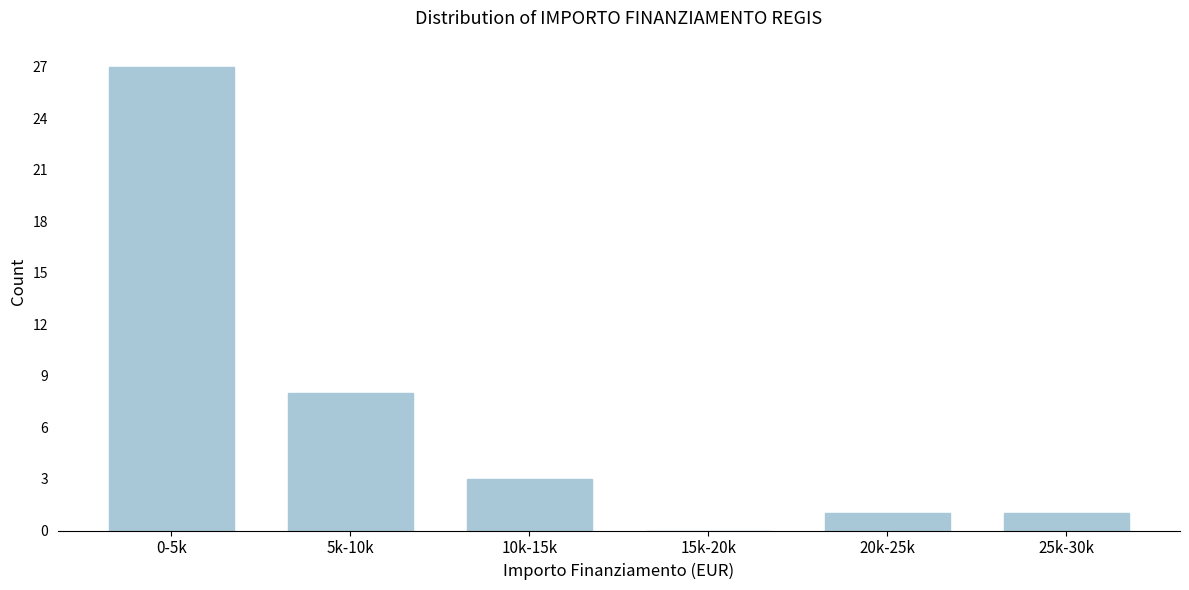

Reading right to left, list all the values displayed in this chart.

25k-30k=1	20k-25k=1	15k-20k=0	10k-15k=3	5k-10k=8	0-5k=27